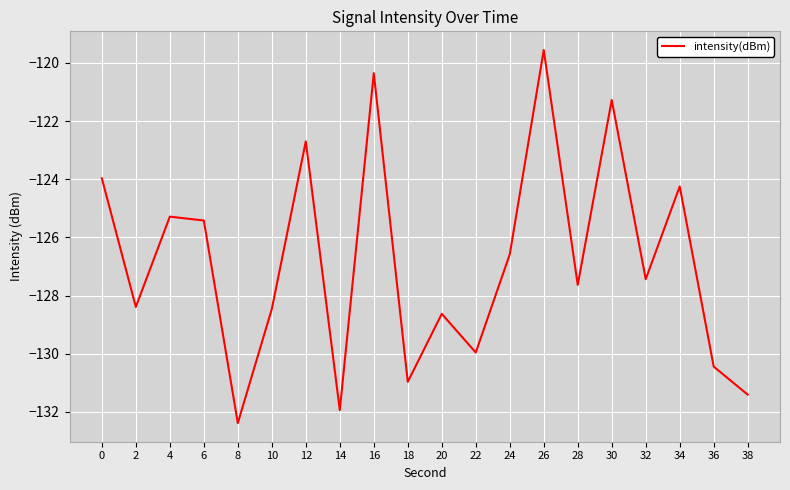

Between 20 and 26, which is larger?

26